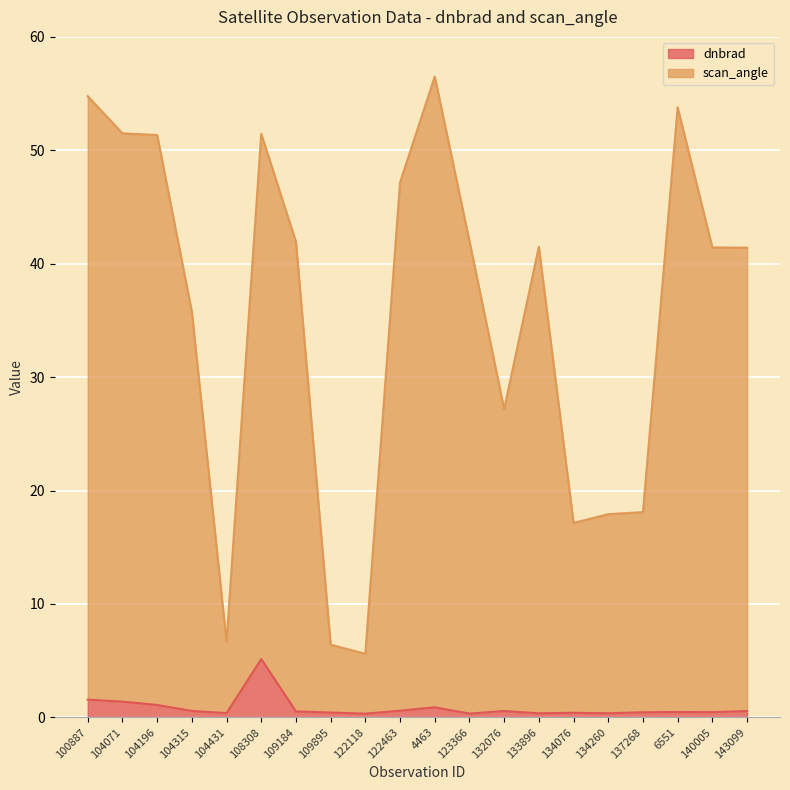

True or false: dnbrad and scan_angle cross at least once.

False